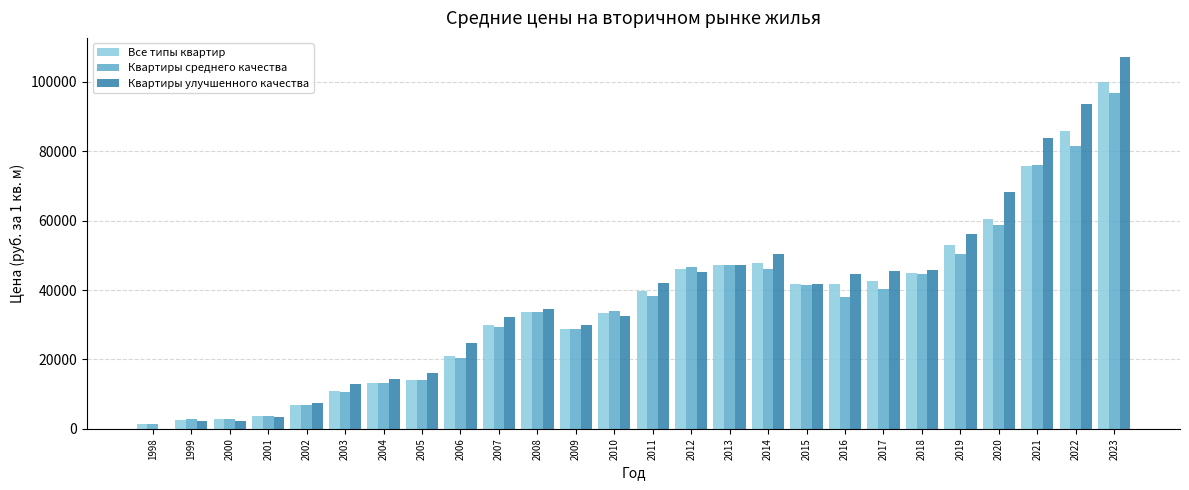

The value of Квартиры среднего качества at 2017 is 14722. True or false?

False